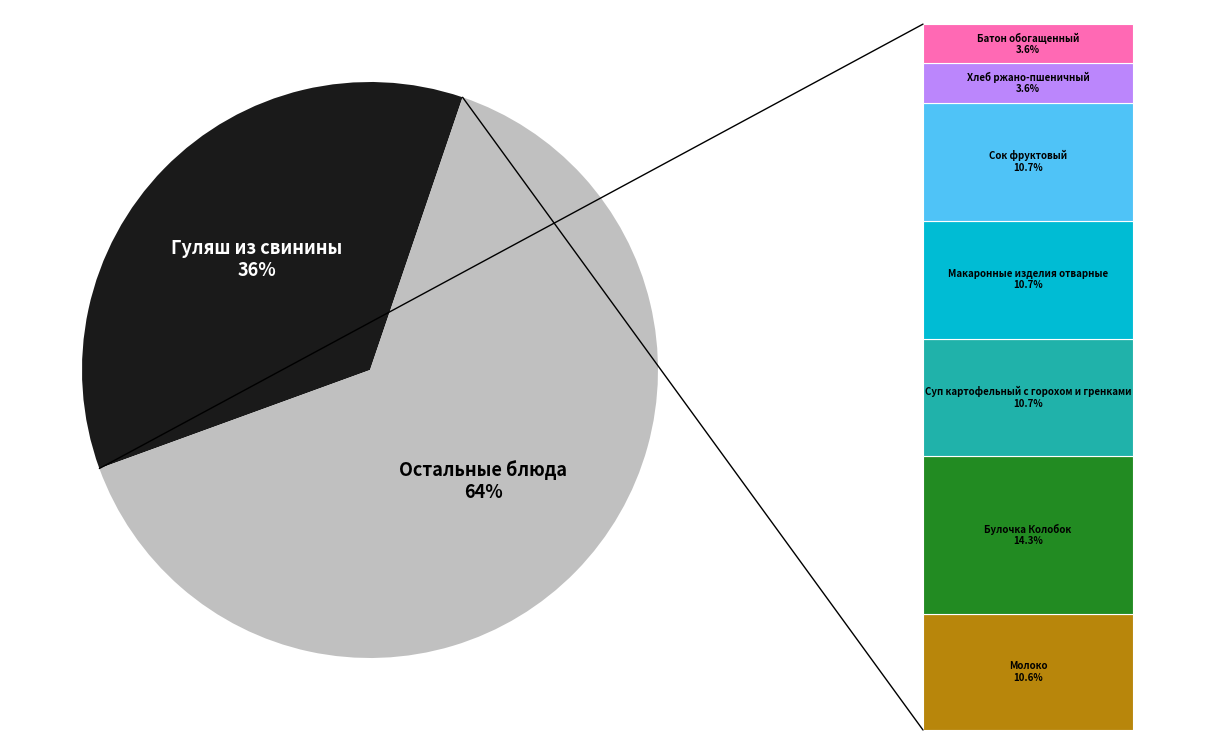

What percentage is the Макаронные изделия отварные slice, to the nearest percent?

11%